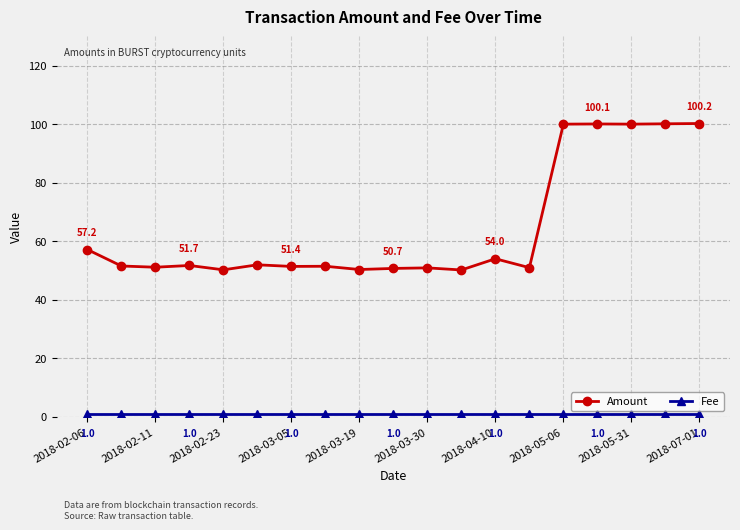

What is the value of the Amount point at the 1st from the left?

57.2